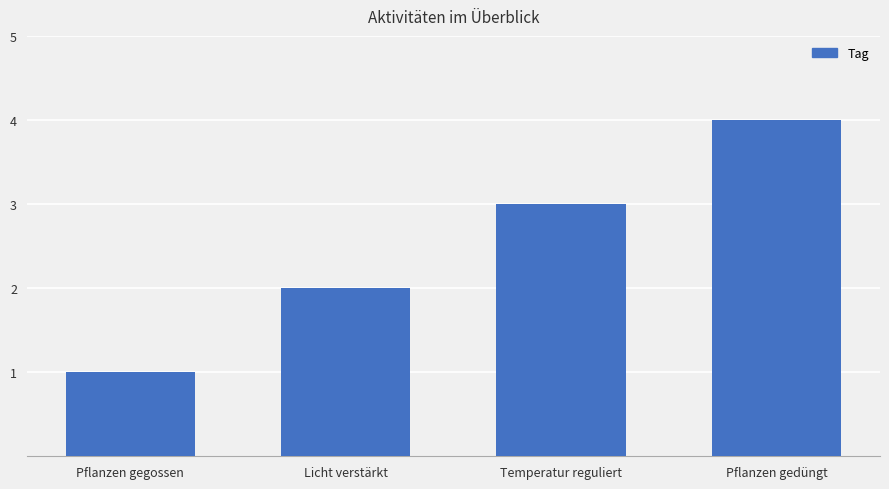

The chart shows a value of 4 at Pflanzen gedüngt. True or false?

True